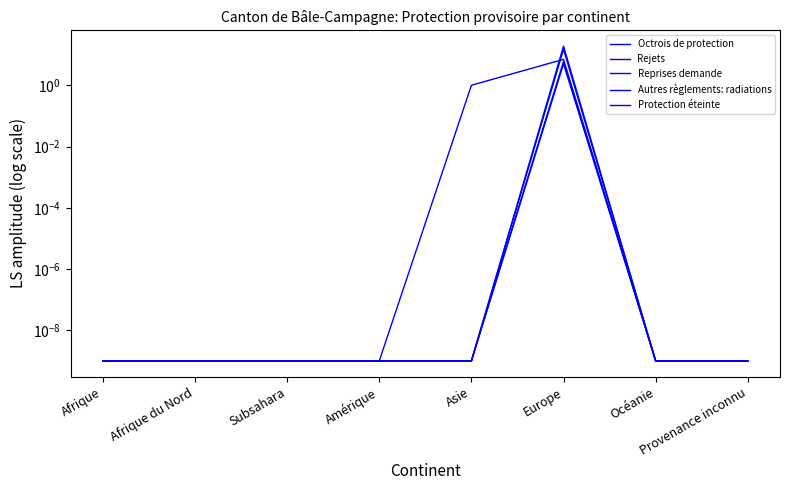

What is the label of the 1st point from the left?

Afrique